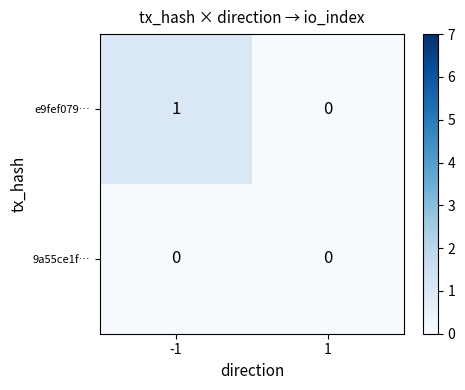

Between -1 and 1, which series saw the biggest shift?

e9fef079…